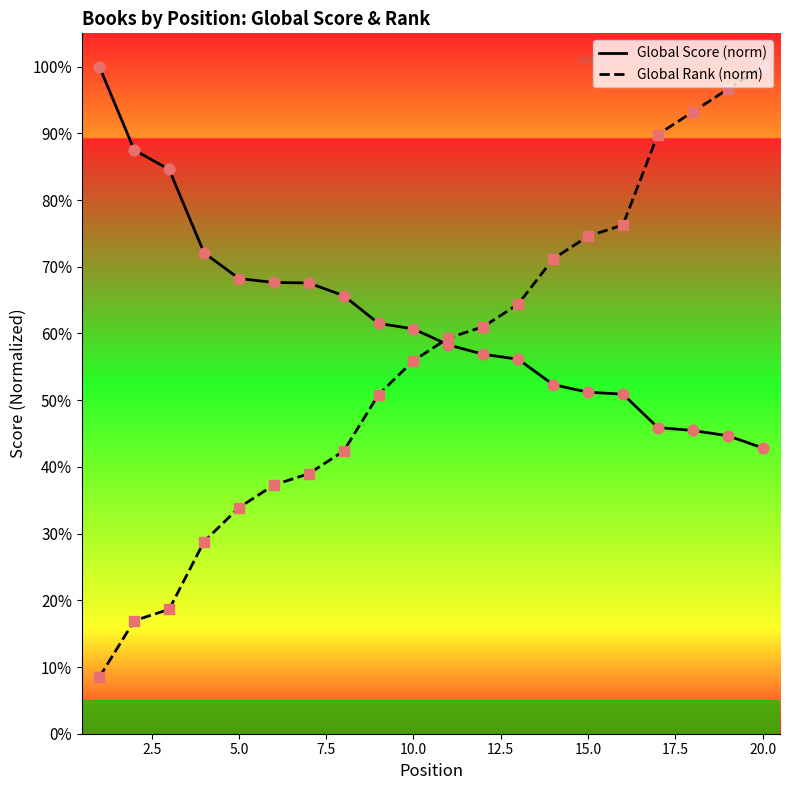

Which series has the largest total across all categories?

Global Score (norm)